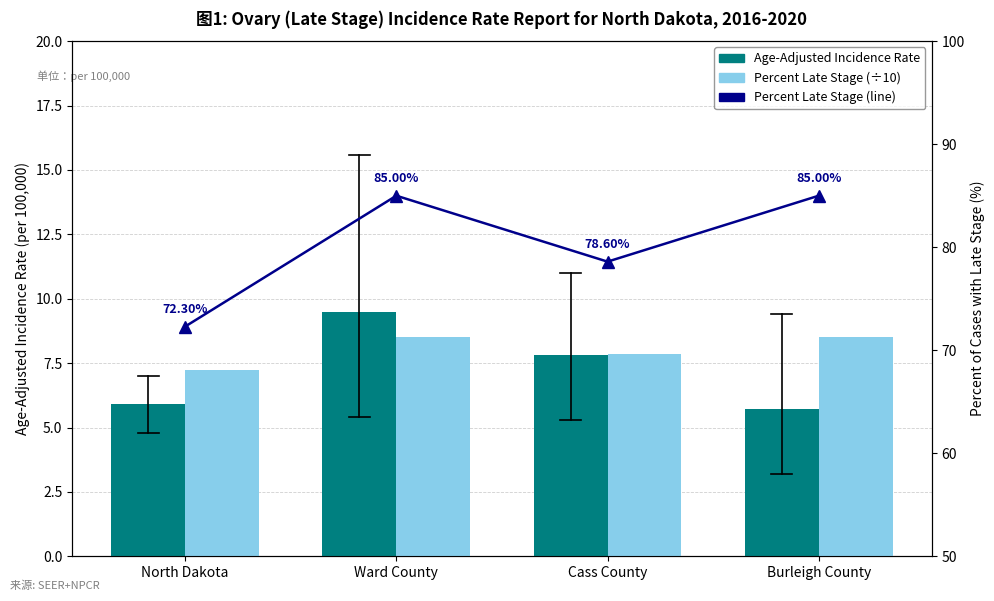

True or false: Percent of Cases with Late Stage has a value of 45.2 at North Dakota.

False